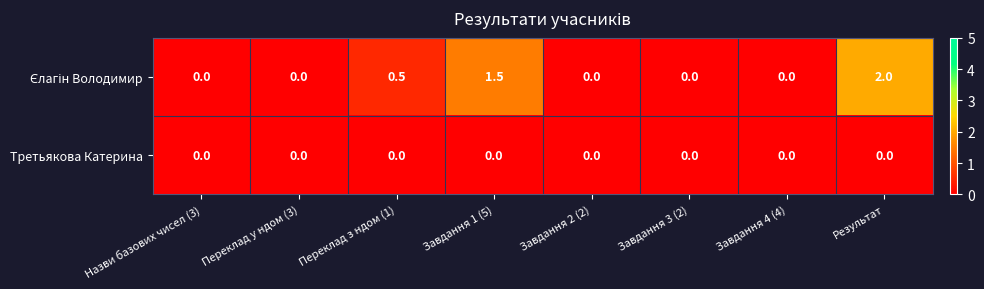

What is the greatest value displayed?

2.0